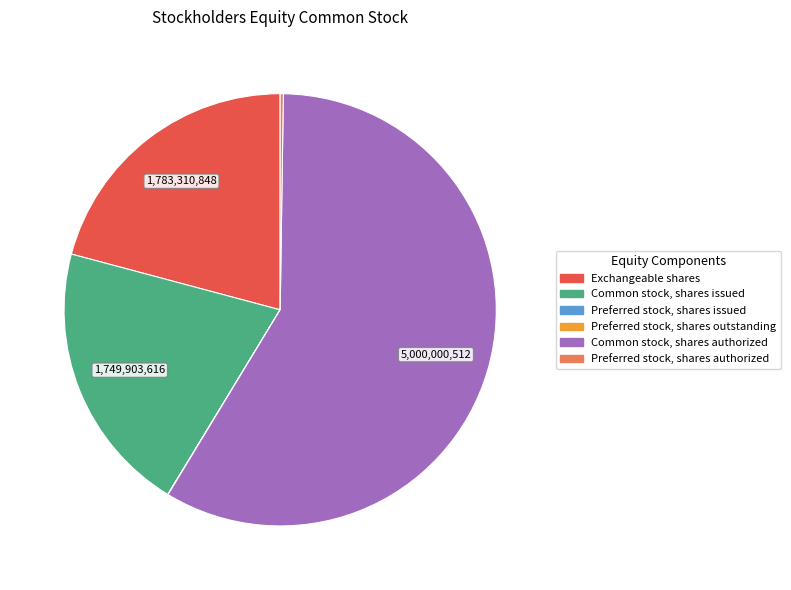

Which category has the biggest portion of the pie?

Common stock, shares authorized